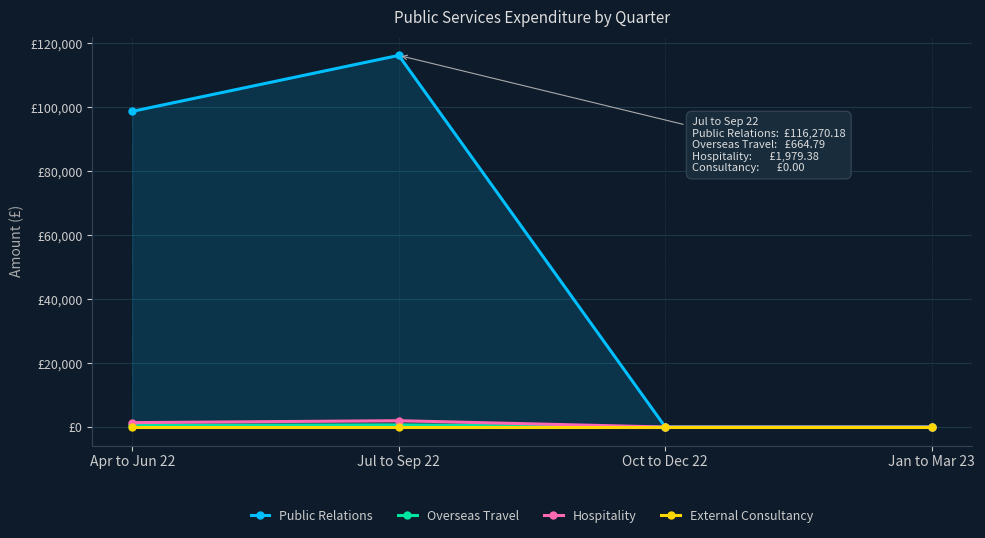

Read the Overseas Travel value at Apr to Jun 22.

487.5